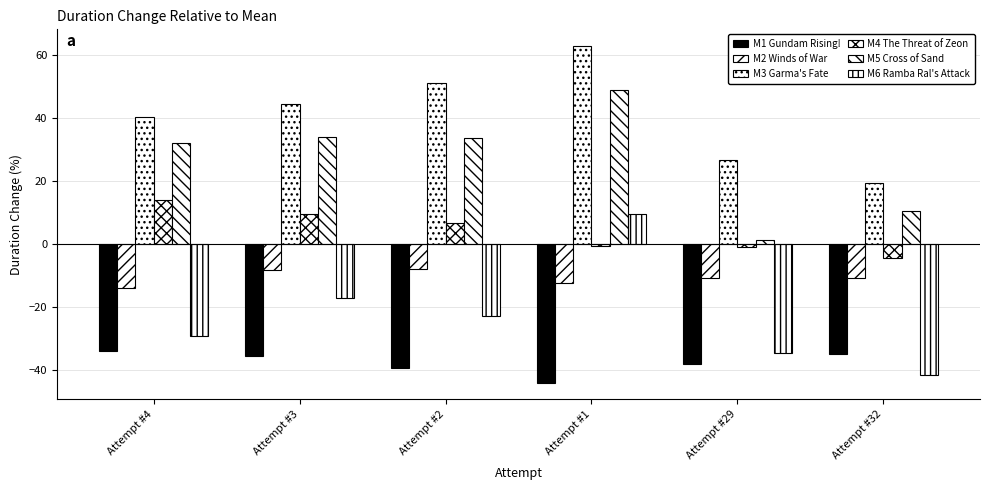

How many bars are there in each group?

6